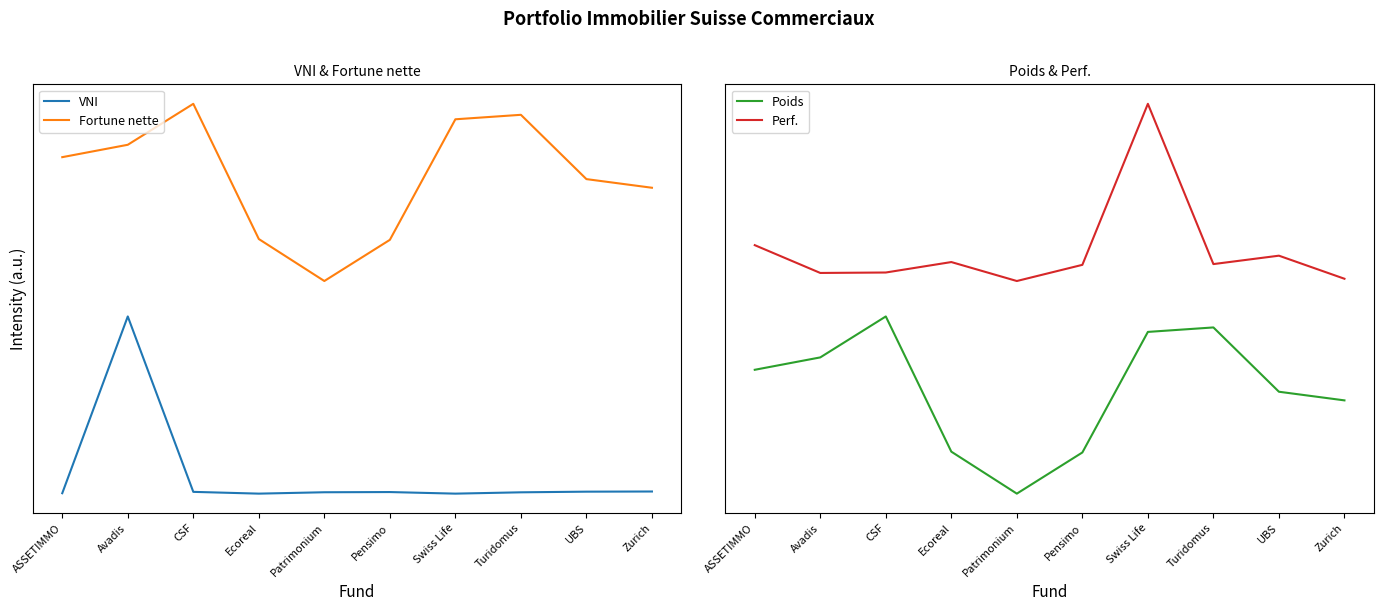

Between Pensimo and UBS, which series saw the biggest shift?

Fortune nette